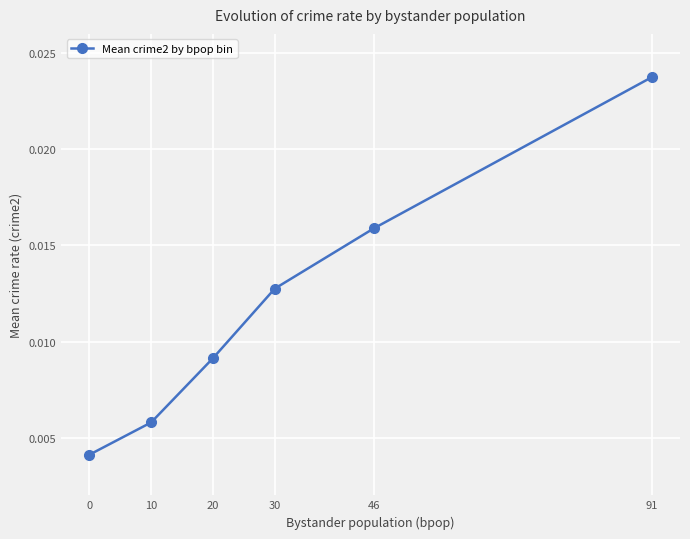

Which has a higher value, 30 or 91?

91